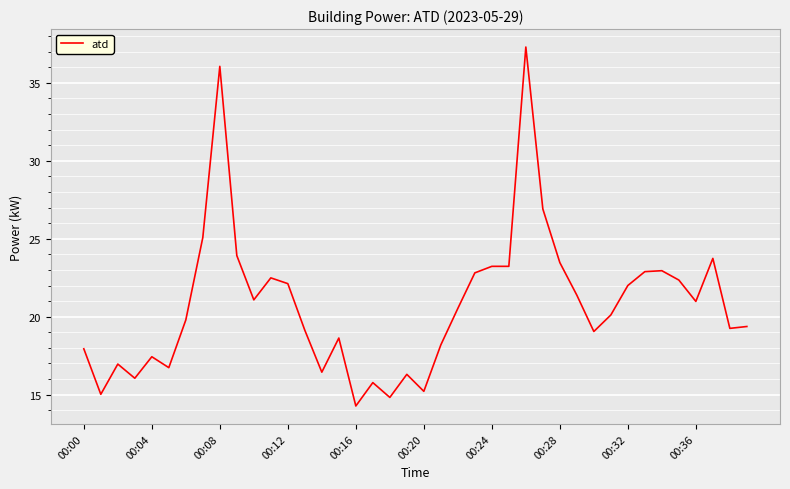

What is the maximum value shown in the chart?

37.3